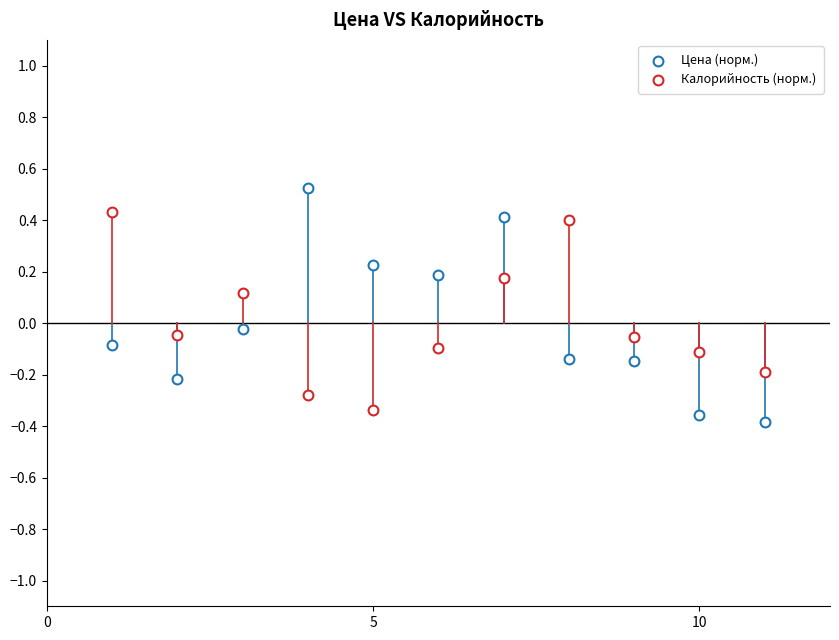

Count the number of points in this scatter plot.

22